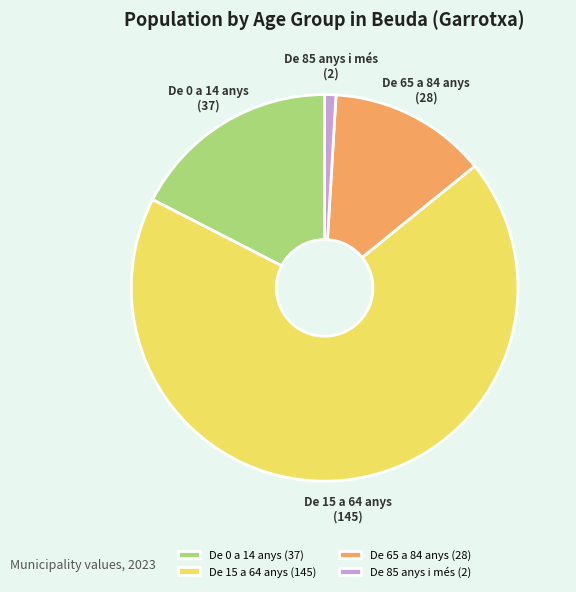

How many segments does this pie chart have?

4